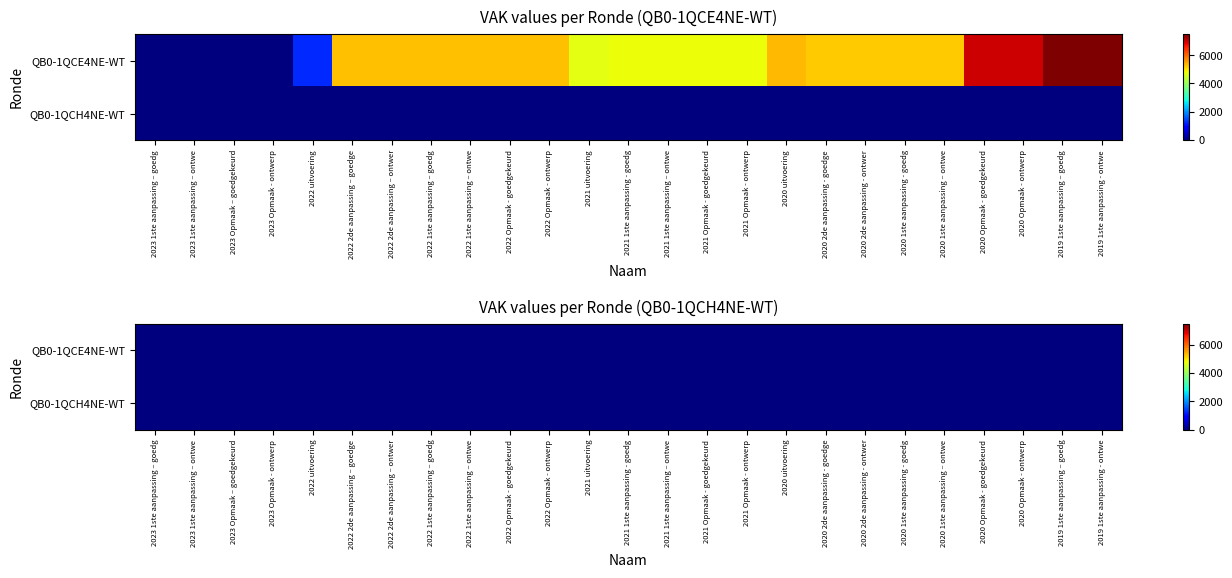

The value at 2020 Opmaak - ontwerp is 7000. True or false?

True